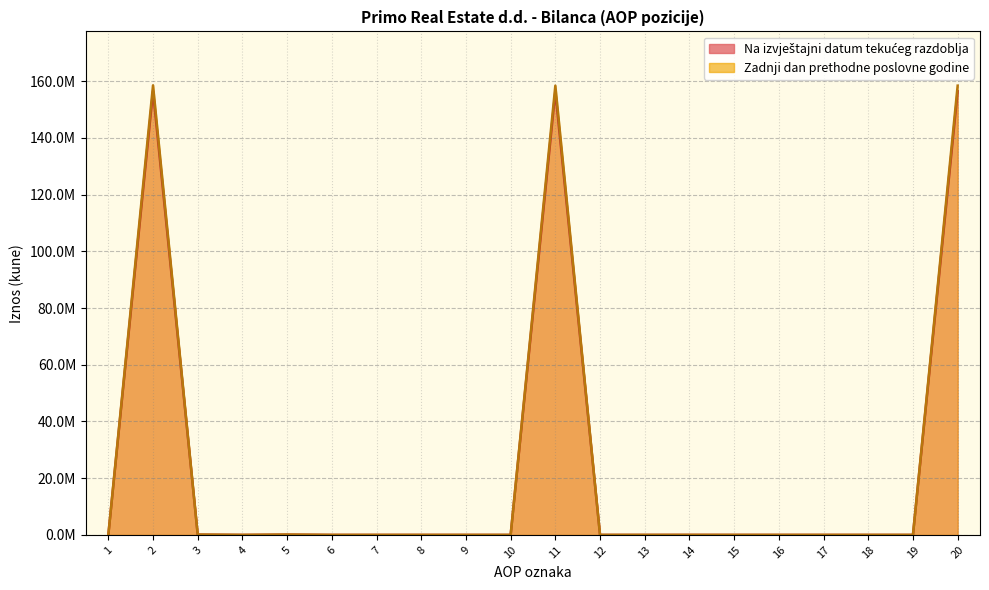

True or false: Zadnji dan prethodne poslovne godine and Na izvještajni datum tekućeg razdoblja intersect in this chart.

False